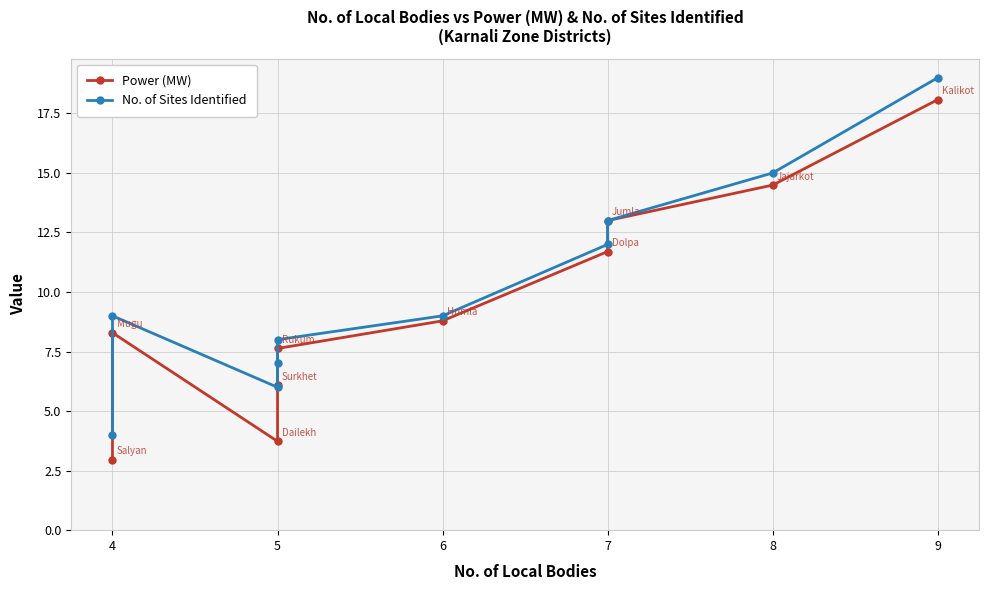

How many interior local peaks does the Power (MW) series have?

1